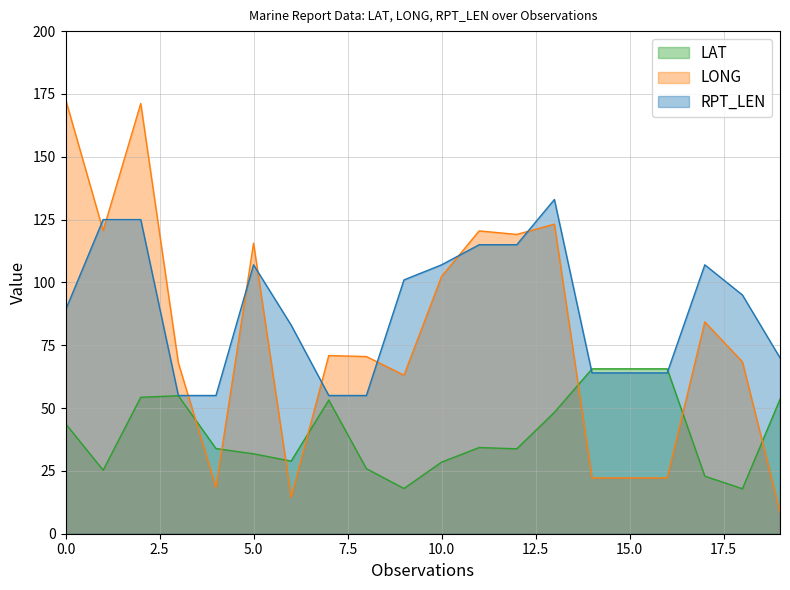

At how many categories does at least one series exceed 58?

19